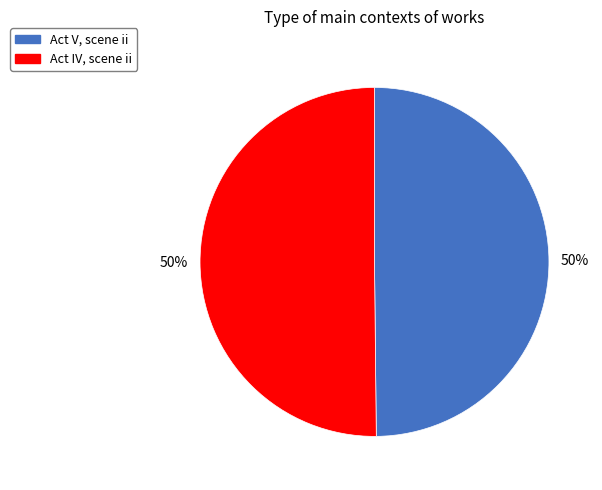

How many segments does this pie chart have?

2